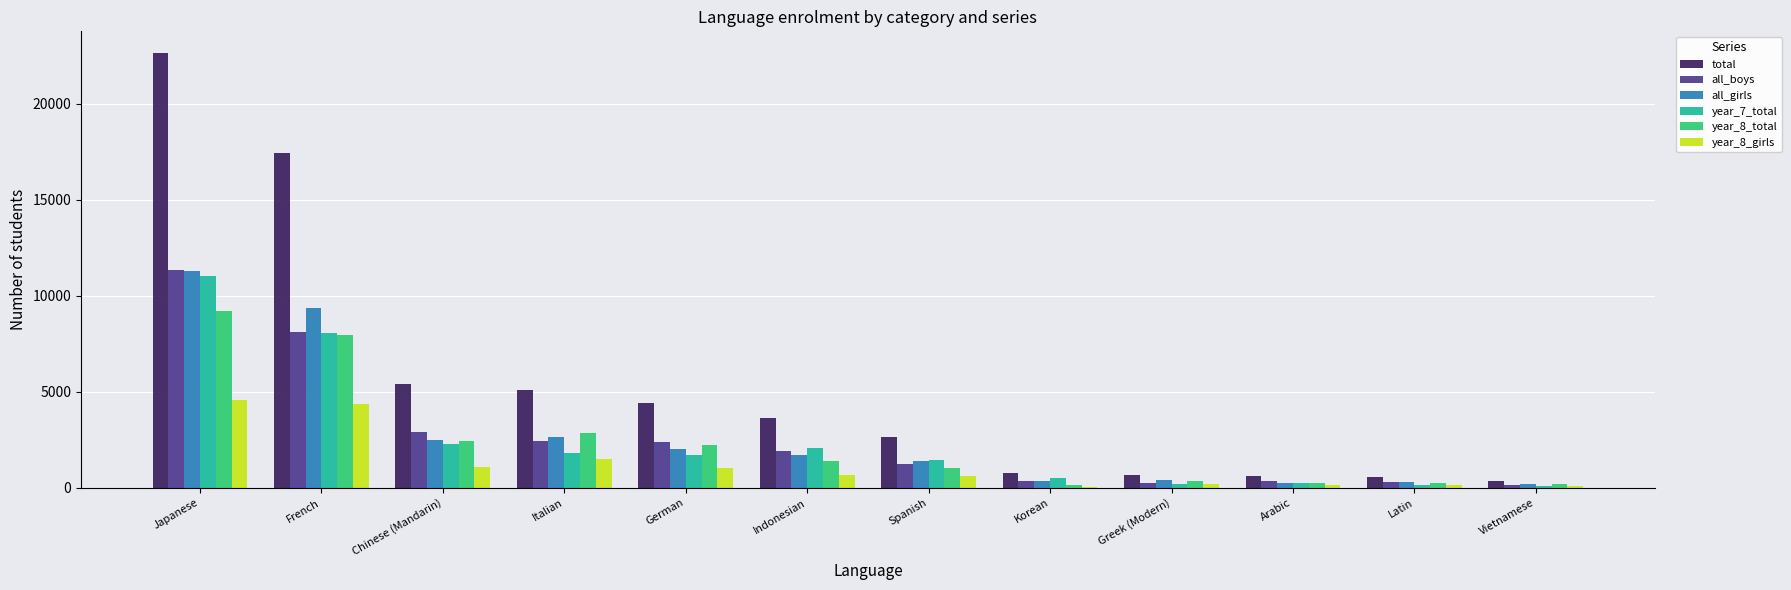

How many groups of bars are there?

12